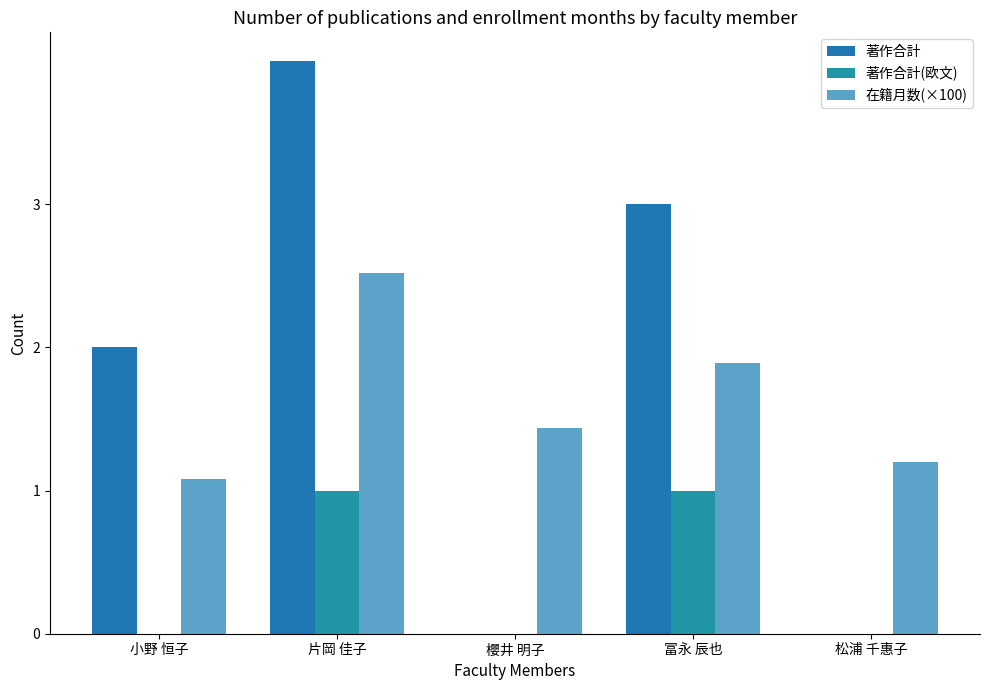

Rank the categories by 著作合計 value from lowest to highest.

櫻井 明子, 松浦 千惠子, 小野 恒子, 冨永 辰也, 片岡 佳子